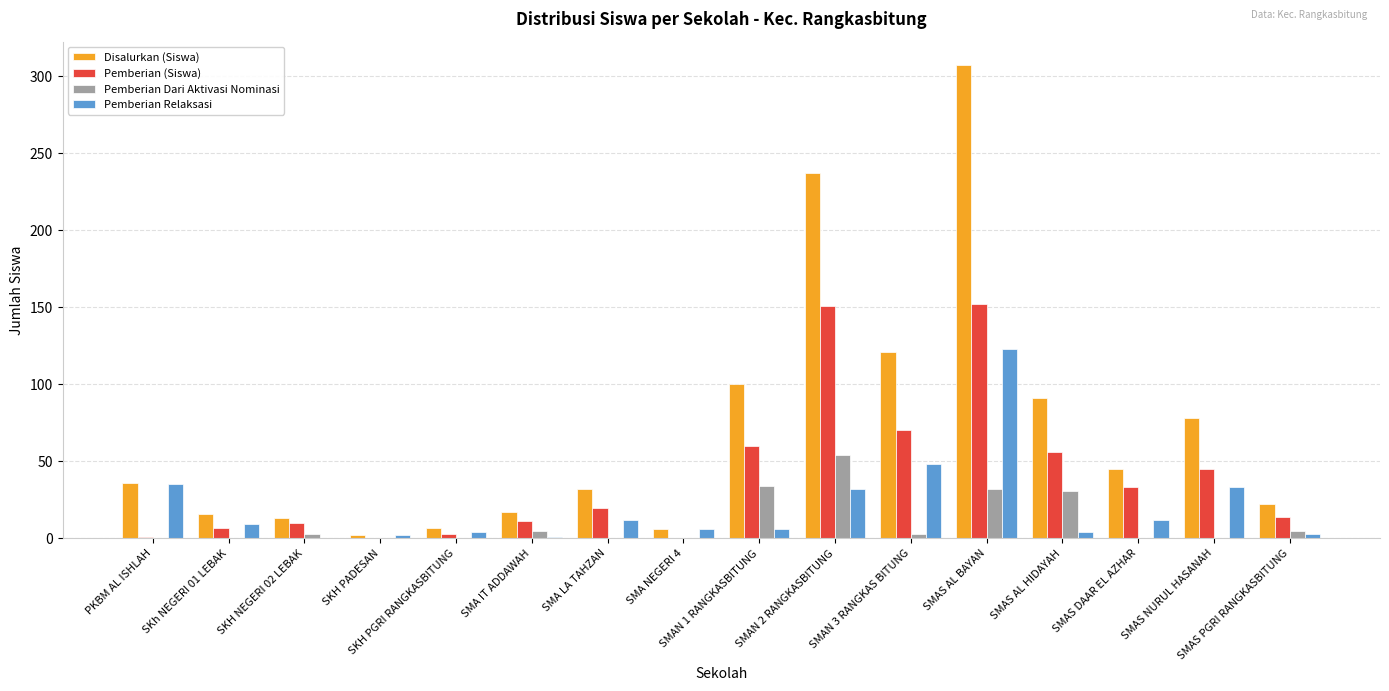

At which label does Pemberian Relaksasi first exceed 9?

PKBM AL ISHLAH